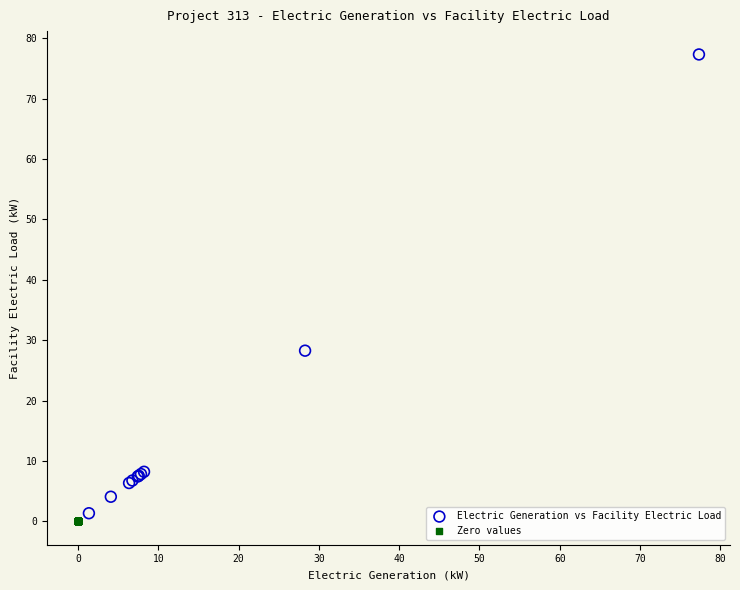

What are all the series names shown in the legend?

Electric Generation vs Facility Electric Load, Zero values